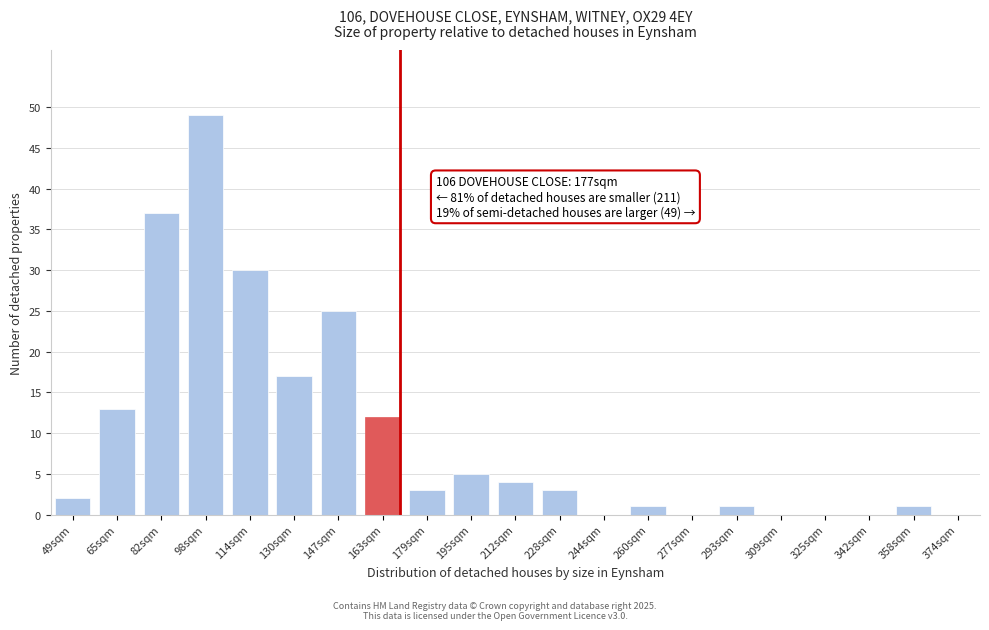

Reading right to left, what are all the values shown in this chart?

374sqm=0	358sqm=1	342sqm=0	325sqm=0	309sqm=0	293sqm=1	277sqm=0	260sqm=1	244sqm=0	228sqm=3	212sqm=4	195sqm=5	179sqm=3	163sqm=12	147sqm=25	130sqm=17	114sqm=30	98sqm=49	82sqm=37	65sqm=13	49sqm=2